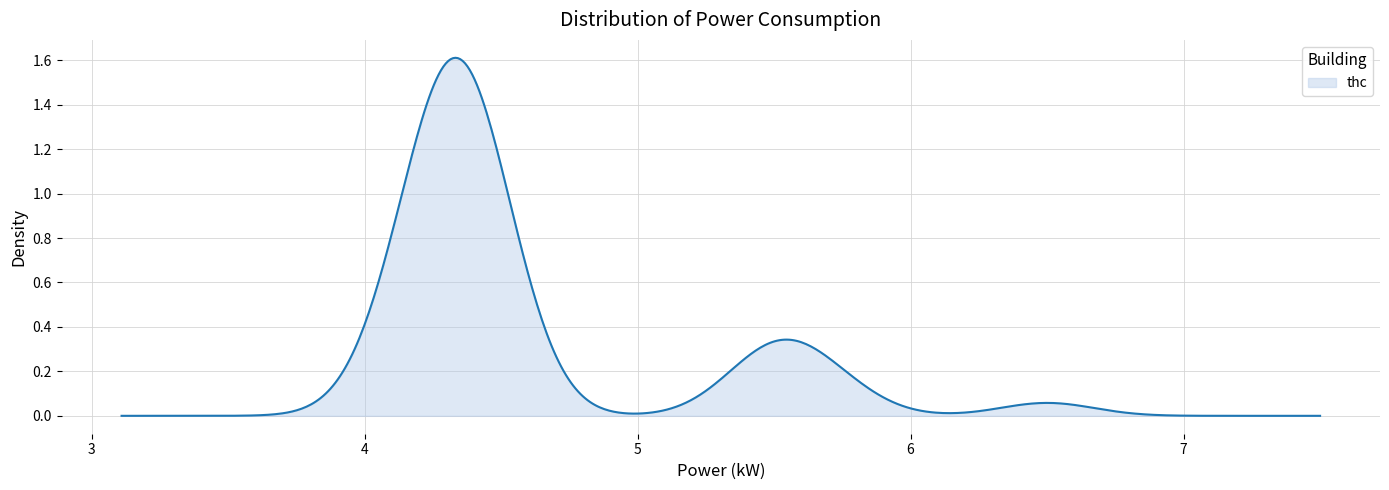

Is this an area chart (filled region under the line)?

Yes